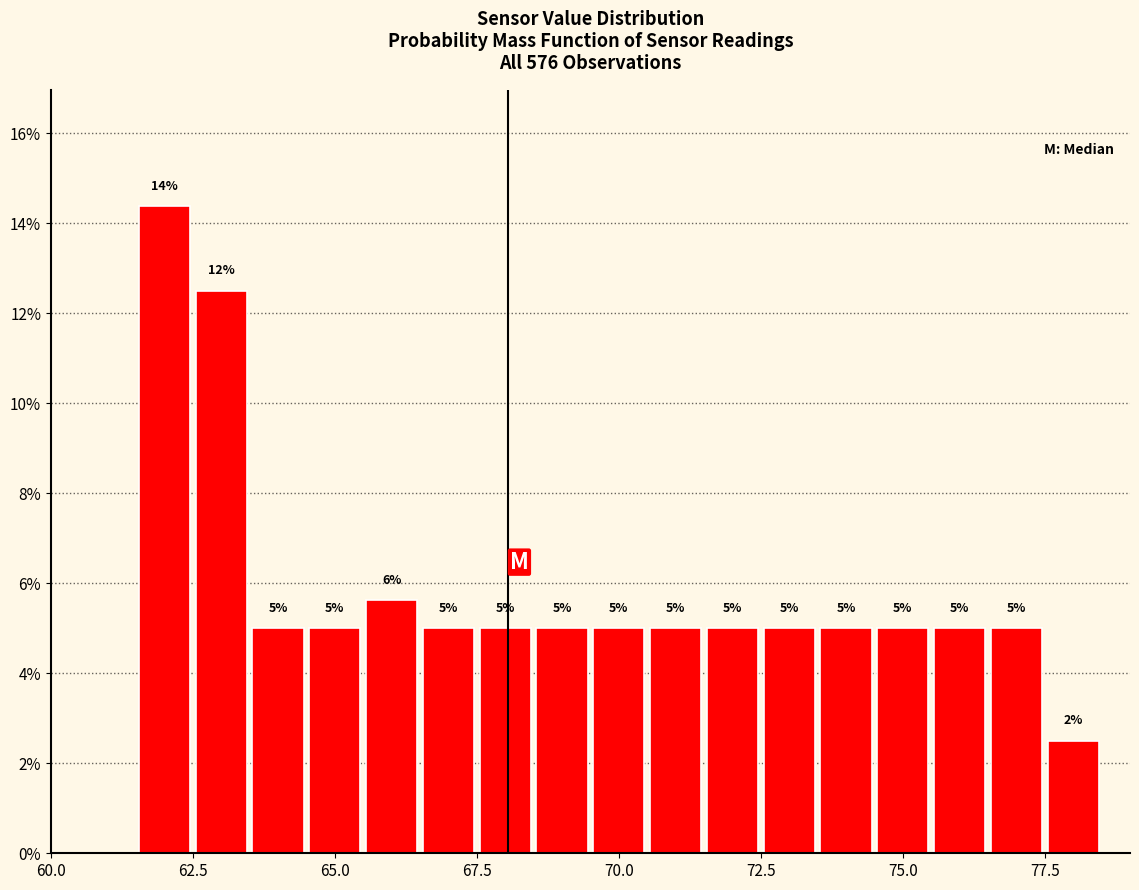

Around what value on the x-axis is the tallest bar? Give the approximate position of its centre, as read against the axis.

62.0